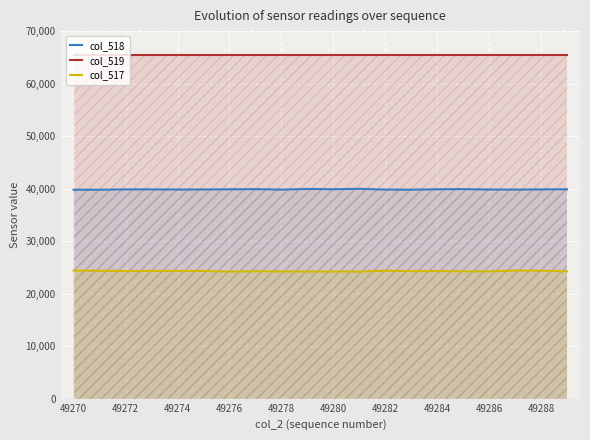

Rank the series by their maximum value, from lowest to highest.

col_517, col_518, col_519